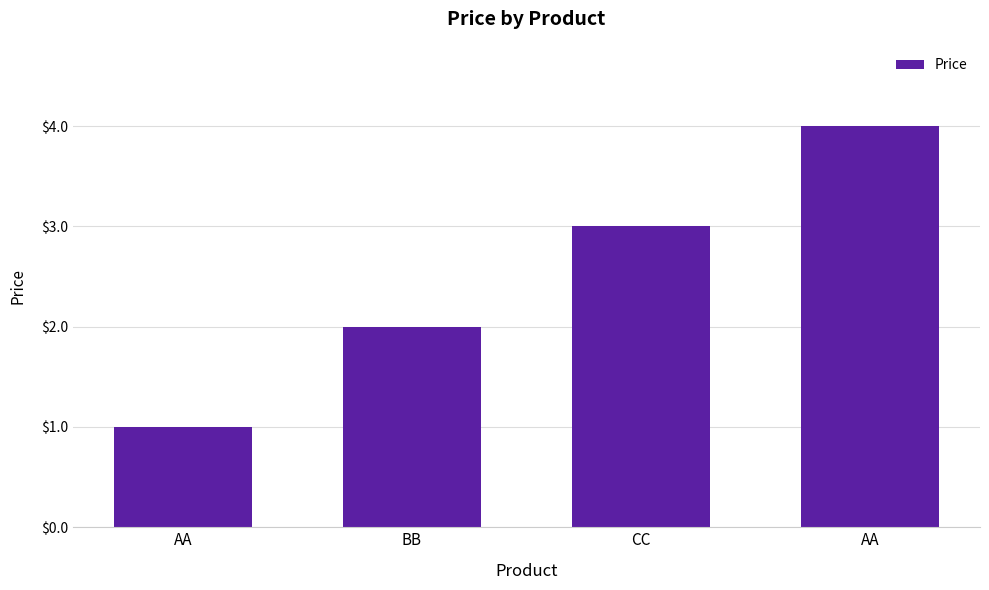

List the labels in order of value, smallest first.

AA, BB, CC, AA